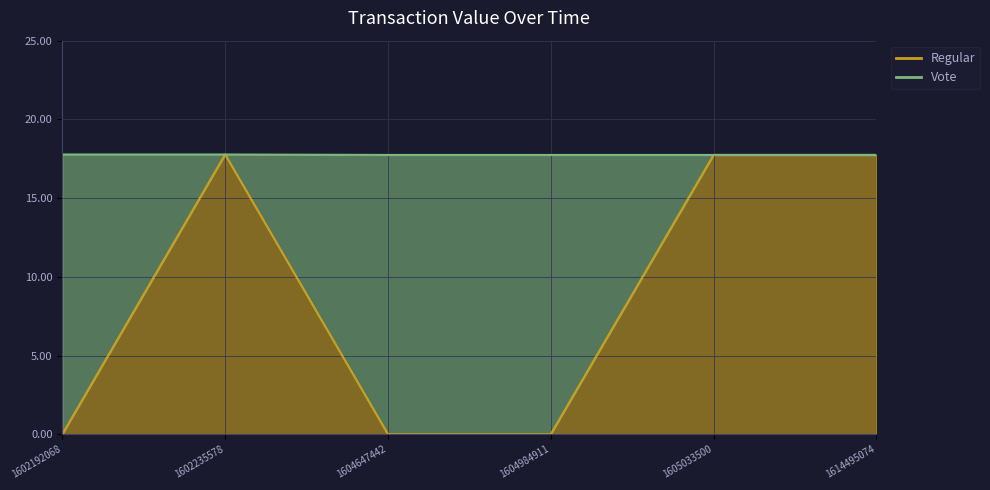

Rank the categories by value from lowest to highest.

1602192068, 1604647442, 1604984911, 1605033500, 1614495074, 1602235578